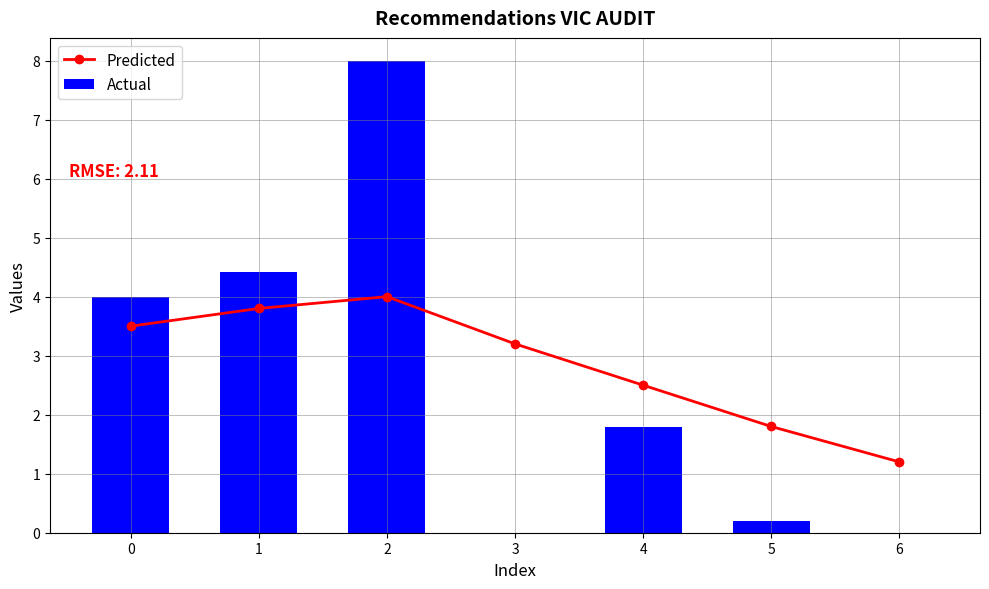

What is the difference between the maximum and second lowest values in the Actual series?

8.0